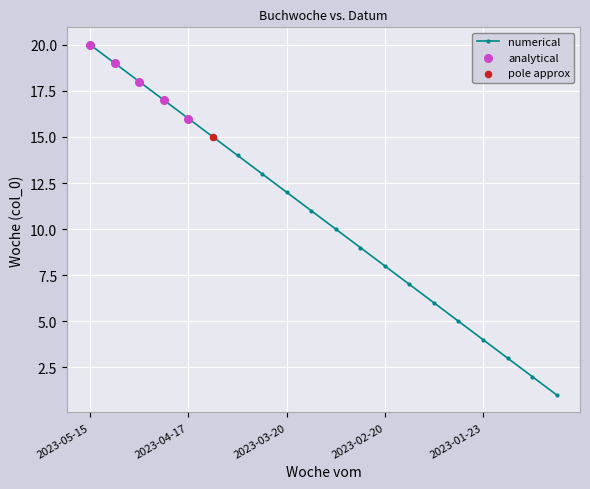

What is the sum of all values?

210